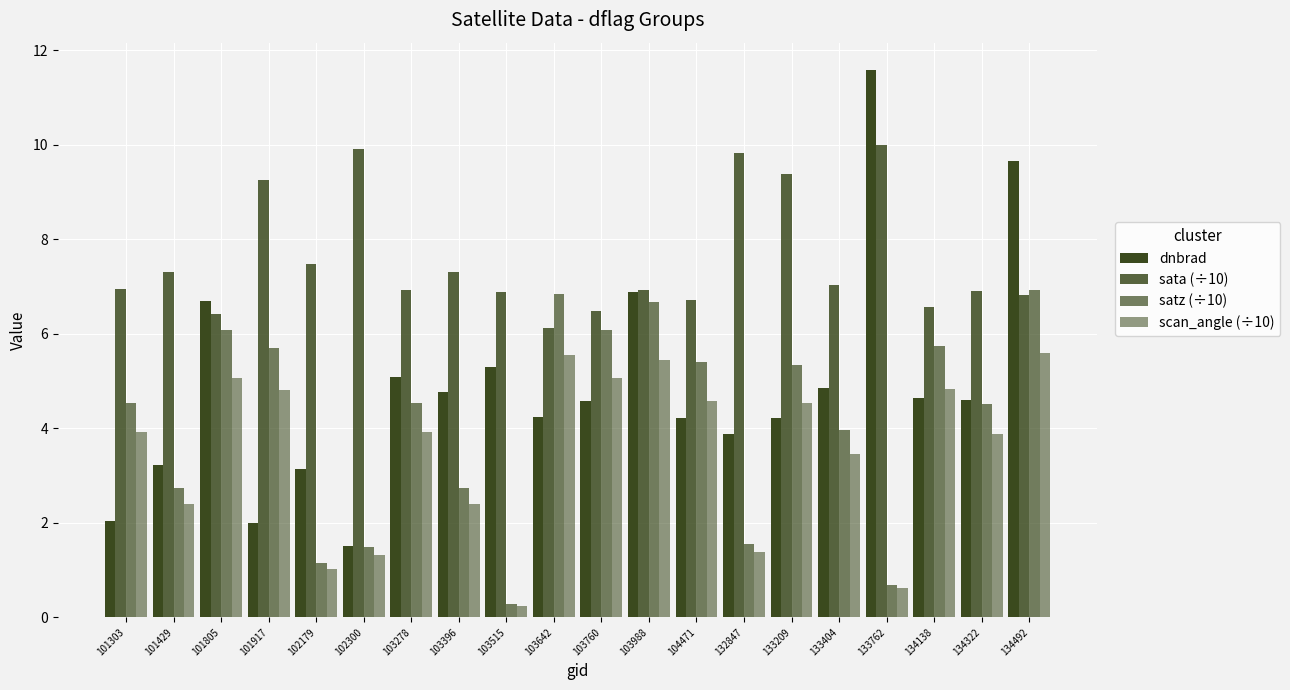

List the series in order of their overall mean, lowest first.

scan_angle (÷10), satz (÷10), dnbrad, sata (÷10)